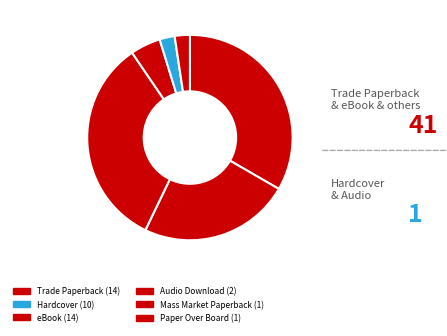

Rank the categories by value from lowest to highest.

Mass Market Paperback, Paper Over Board, Audio Download, Hardcover, Trade Paperback, eBook